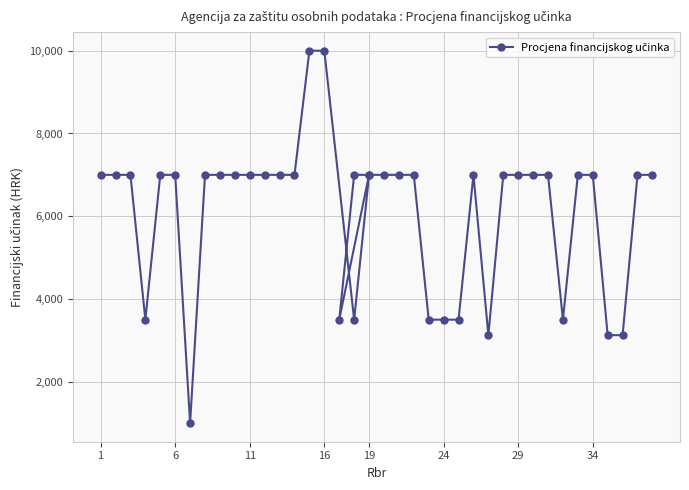

True or false: the data has more than 0 interior local peaks.

True